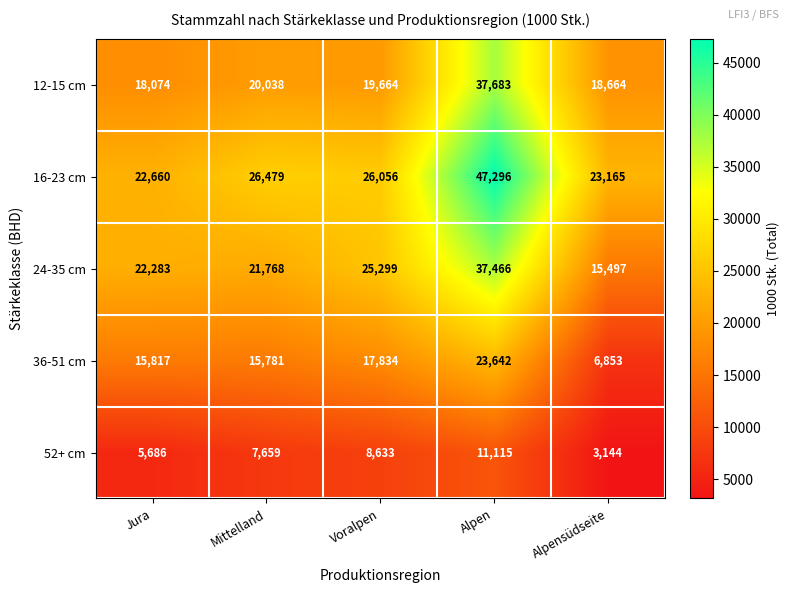

Reading left to right, transcribe all the data shown in this chart.

12-15 cm: 18074	20038	19664	37683	18664
16-23 cm: 22660	26479	26056	47296	23165
24-35 cm: 22283	21768	25299	37466	15497
36-51 cm: 15817	15781	17834	23642	6853
52+ cm: 5686	7659	8633	11115	3144